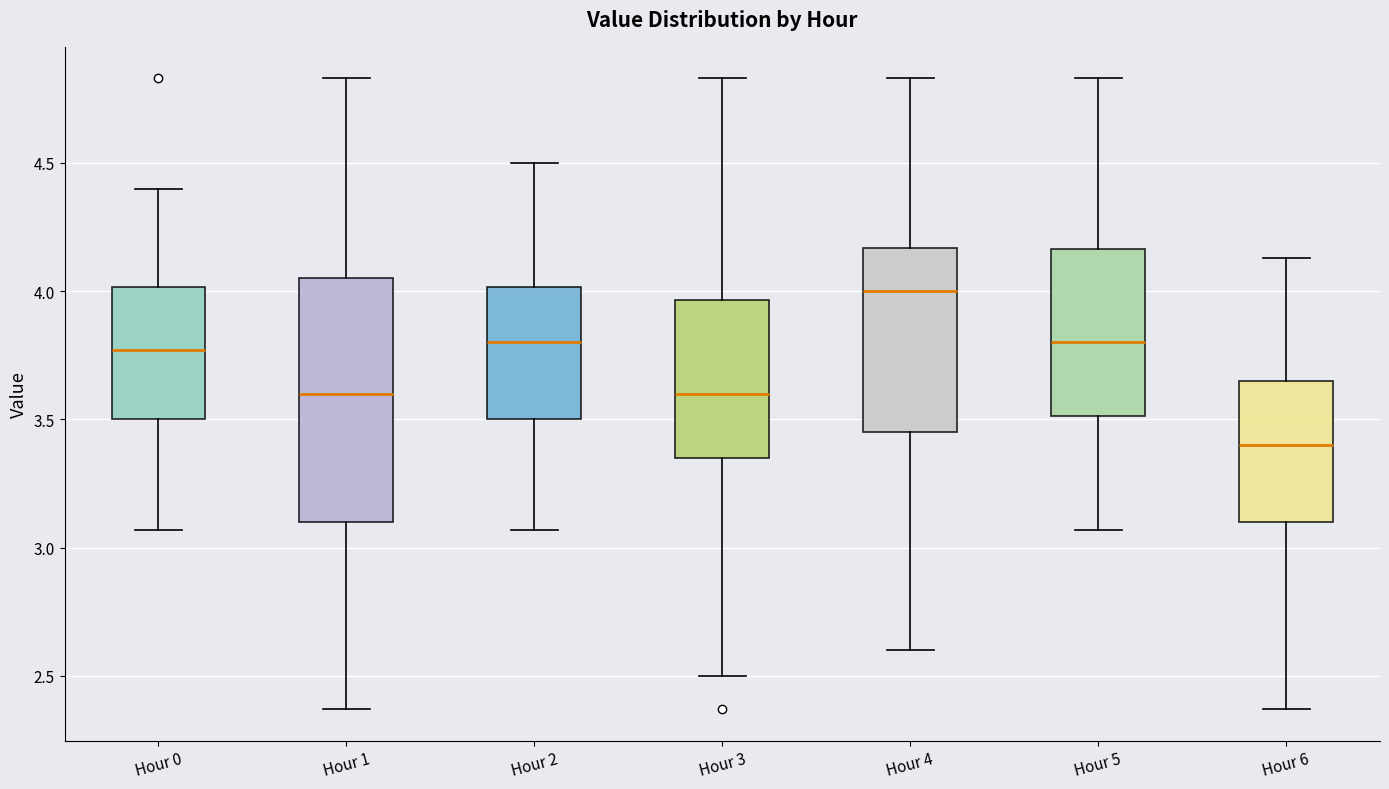

Which box's median line is the highest?

Hour 4